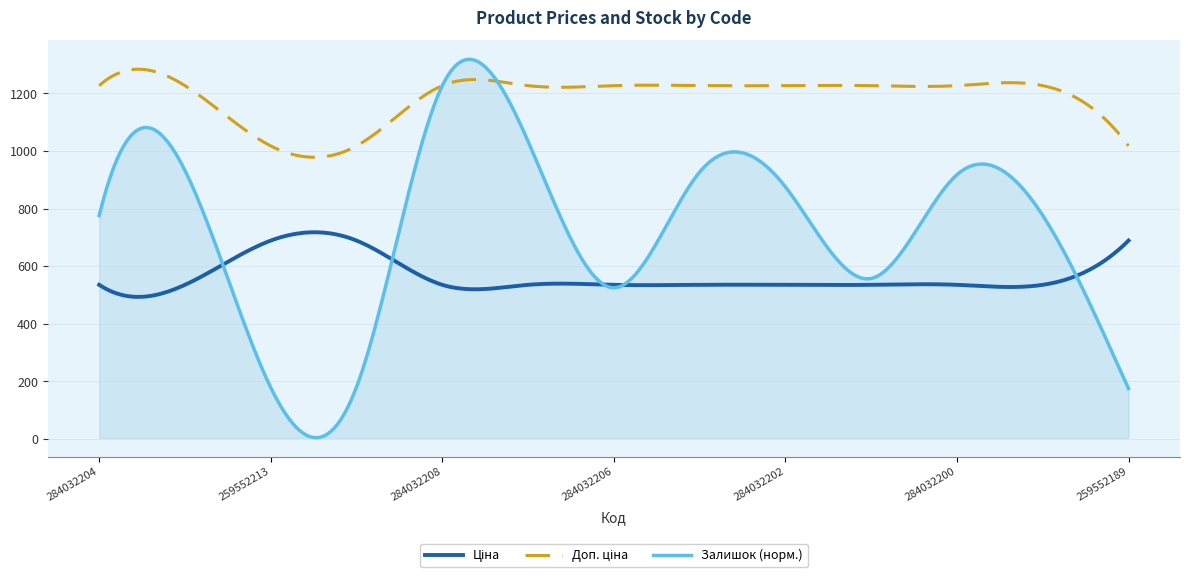

Which series has the largest range (max minus min)?

Залишок (норм.)